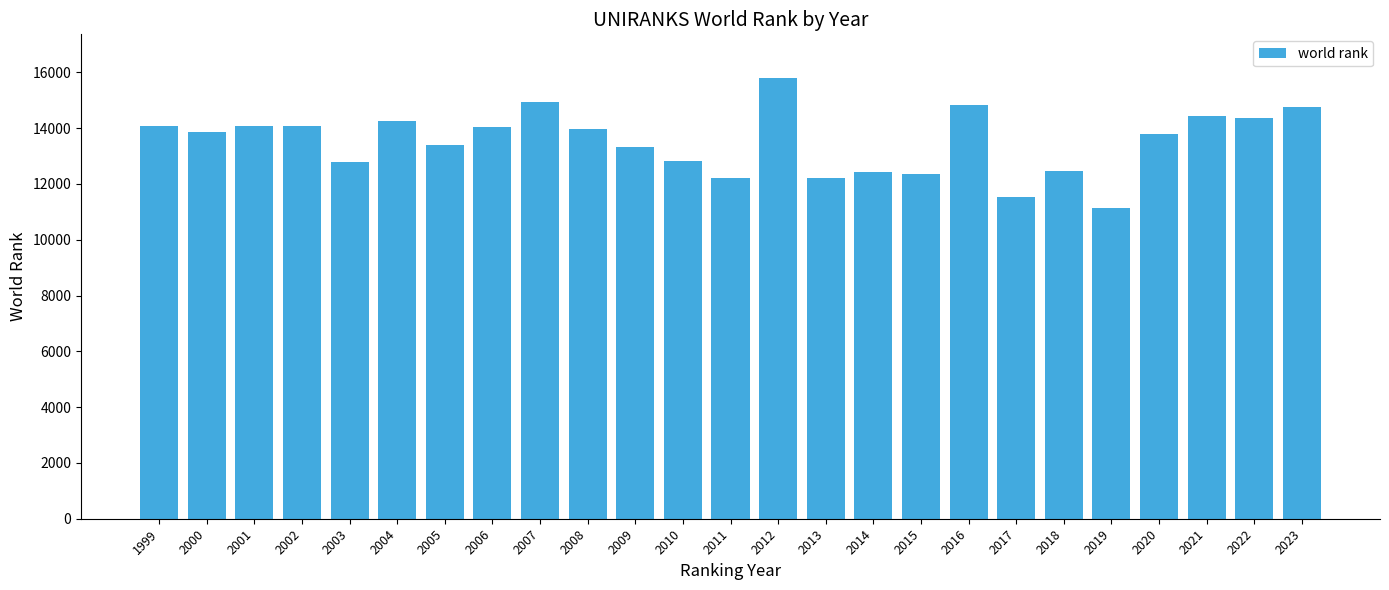

What is the sum of all values?

337908